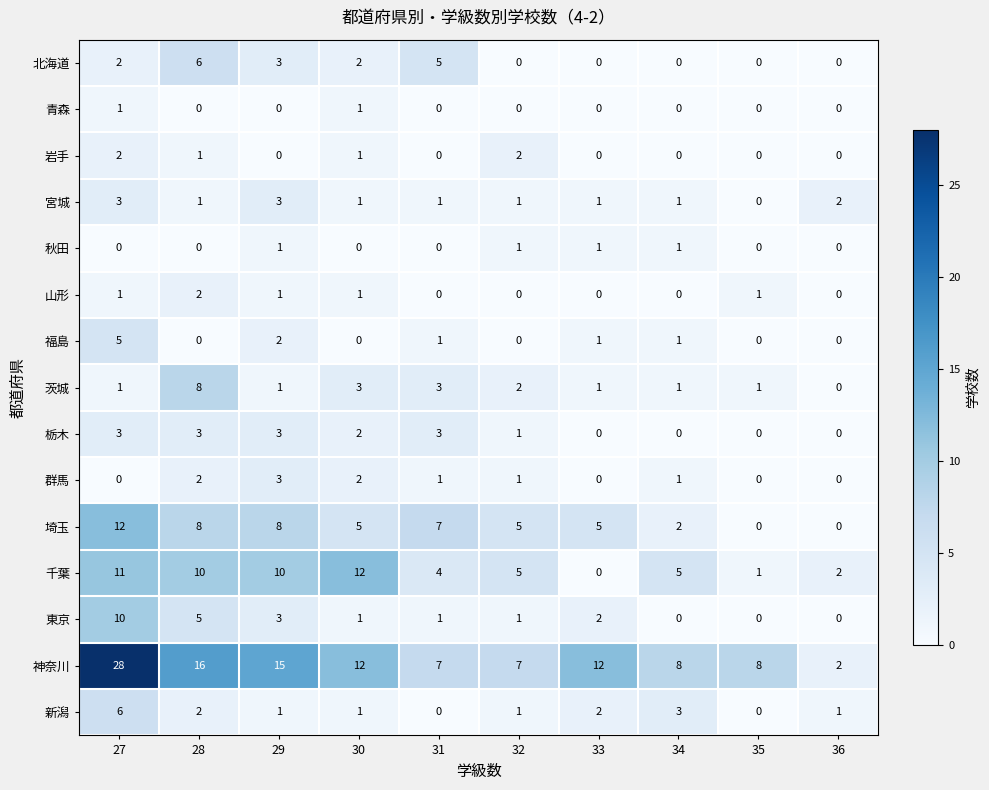

At which label does 宮城 first exceed 1?

27